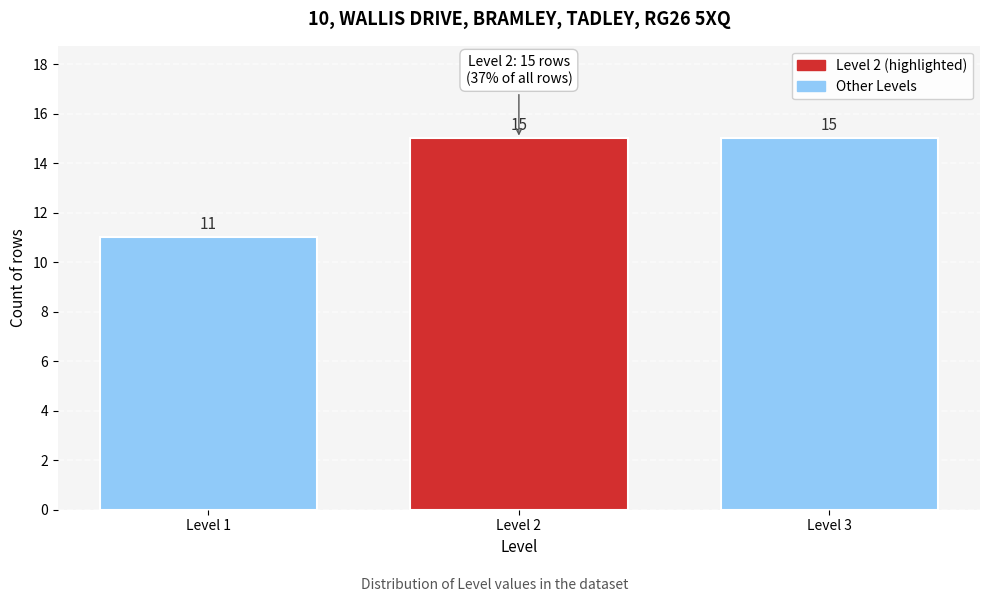

Reading left to right, extract all data points from this chart.

11	15	15